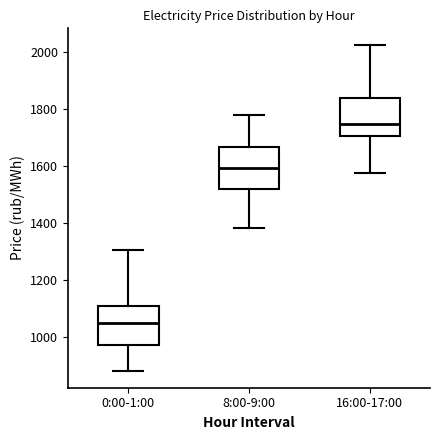

Reading left to right, transcribe this box plot: for each box, give where its median line is, the range the box spans, and where its two whiskers end, as read against the y-axis. The values are not printed on the chart, so give them approximately, as read against the axis.

0:00-1:00: median 1060, box 980 to 1100, whiskers 880 to 1300
8:00-9:00: median 1600, box 1520 to 1660, whiskers 1380 to 1780
16:00-17:00: median 1740, box 1700 to 1840, whiskers 1580 to 2020